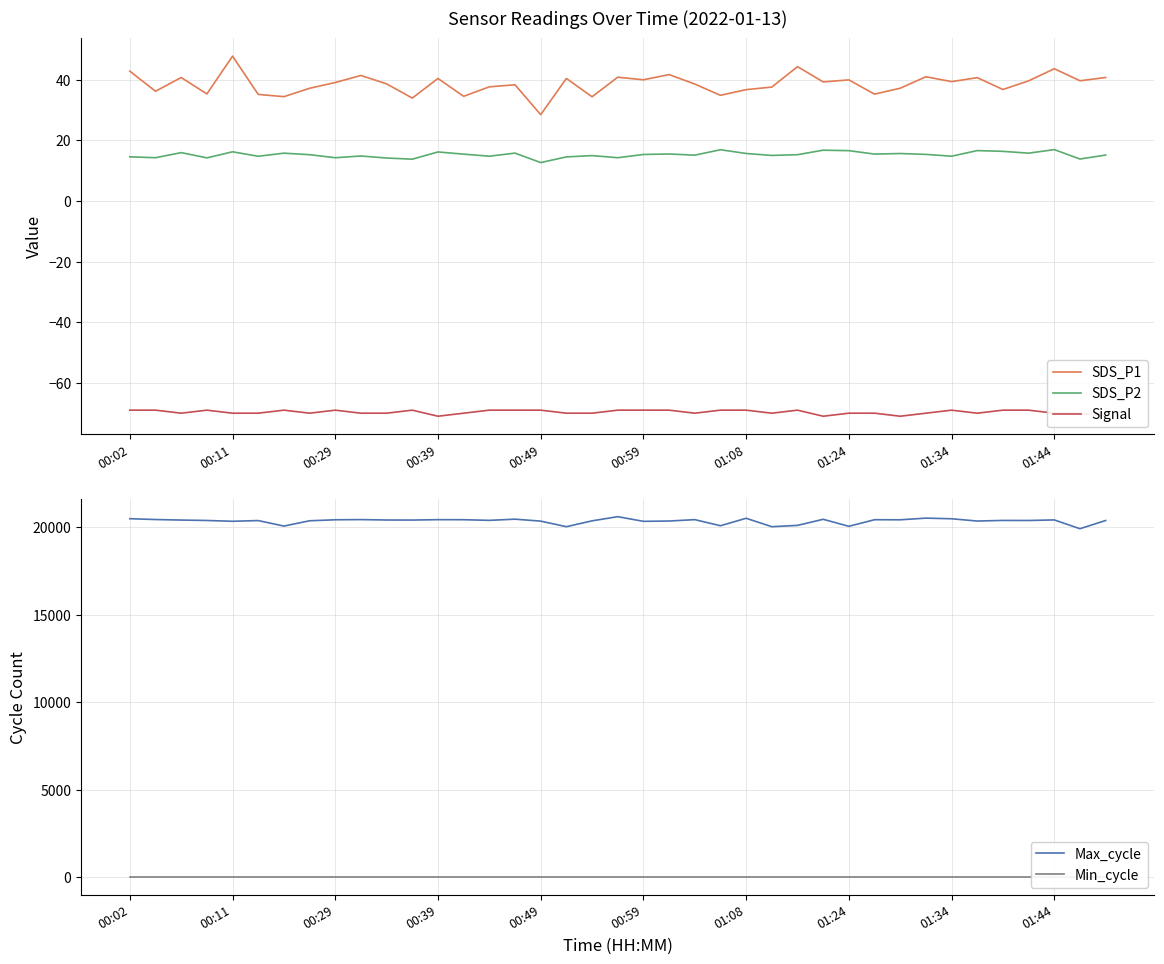

Reading right to left, list all the values displayed in this chart.

SDS_P1: 40.7	39.6	43.6	39.6	36.8	40.6	39.4	41.0	37.2	35.2	39.9	39.2	44.3	37.5	36.7	34.8	38.5	41.7	40.0	40.8	34.4	40.4	28.4	38.3	37.6	34.5	40.4	33.9	38.6	41.4	39.0	37.1	34.4	35.1	47.8	35.3	40.7	36.2	42.8
SDS_P2: 15.1	13.8	16.9	15.8	16.4	16.6	14.8	15.3	15.6	15.4	16.6	16.7	15.2	15.0	15.7	16.9	15.1	15.5	15.3	14.2	14.9	14.5	12.7	15.8	14.8	15.4	16.1	13.8	14.2	14.8	14.2	15.2	15.8	14.7	16.2	14.2	15.9	14.2	14.6
Signal: -71.0	-70.0	-70.0	-69.0	-69.0	-70.0	-69.0	-70.0	-71.0	-70.0	-70.0	-71.0	-69.0	-70.0	-69.0	-69.0	-70.0	-69.0	-69.0	-69.0	-70.0	-70.0	-69.0	-69.0	-69.0	-70.0	-71.0	-69.0	-70.0	-70.0	-69.0	-70.0	-69.0	-70.0	-70.0	-69.0	-70.0	-69.0	-69.0
Max_cycle: 20383.0	19913.0	20416.0	20384.0	20387.0	20352.0	20482.0	20518.0	20423.0	20428.0	20051.0	20452.0	20103.0	20029.0	20510.0	20083.0	20432.0	20353.0	20335.0	20601.0	20363.0	20029.0	20347.0	20459.0	20391.0	20428.0	20431.0	20408.0	20411.0	20435.0	20424.0	20367.0	20064.0	20379.0	20339.0	20384.0	20408.0	20438.0	20486.0
Min_cycle: 28.0	28.0	28.0	28.0	28.0	28.0	28.0	28.0	28.0	28.0	28.0	28.0	28.0	28.0	28.0	28.0	28.0	28.0	28.0	28.0	28.0	28.0	28.0	28.0	28.0	28.0	28.0	28.0	28.0	28.0	28.0	28.0	28.0	28.0	28.0	28.0	28.0	28.0	28.0